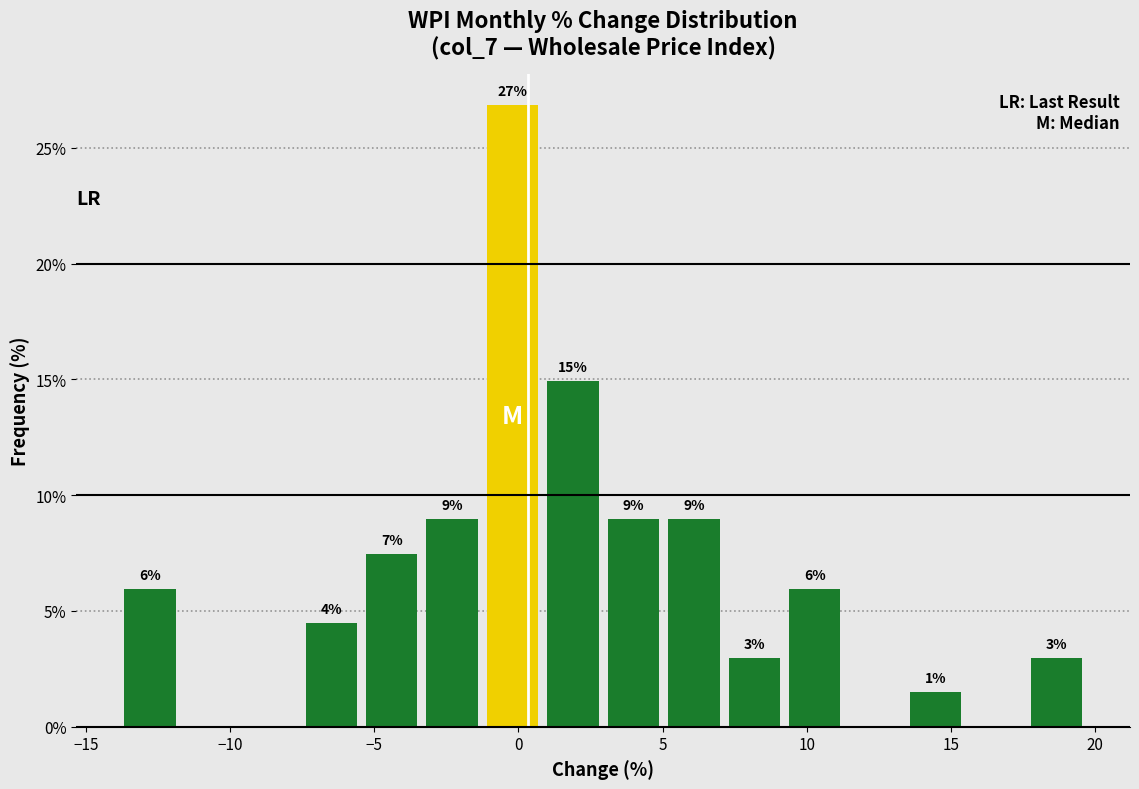

Which range on the x-axis has the tallest bar?

-1.5 to 1.0